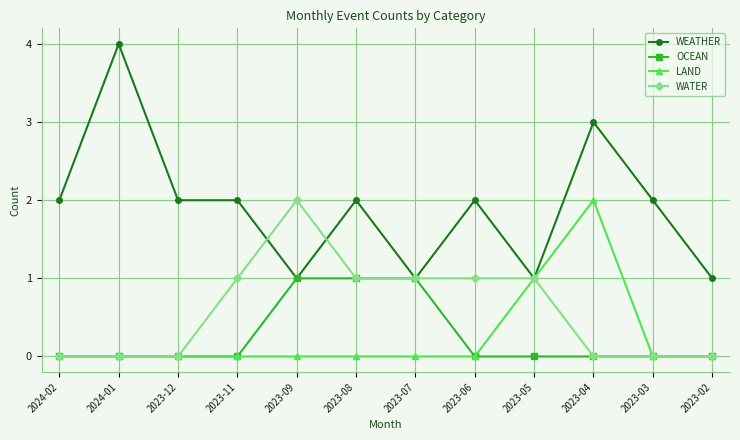

True or false: LAND has more than 0 interior local peaks.

True